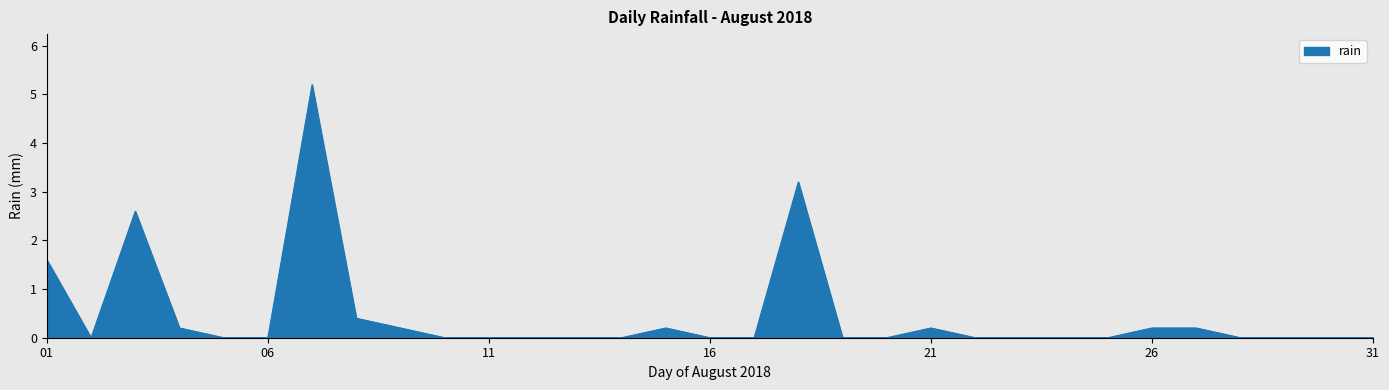

What is the greatest value displayed?

5.2